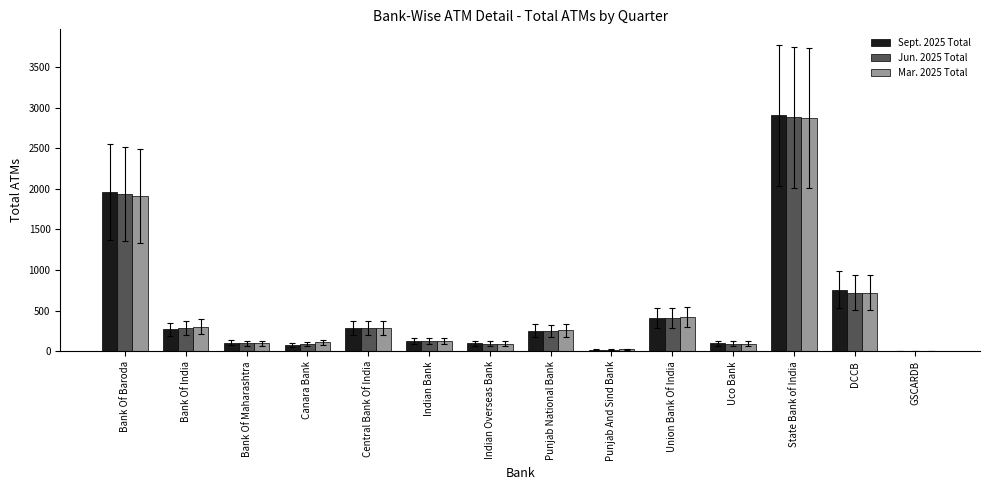

At which label does Sept. 2025 Total reach its peak?

State Bank of India